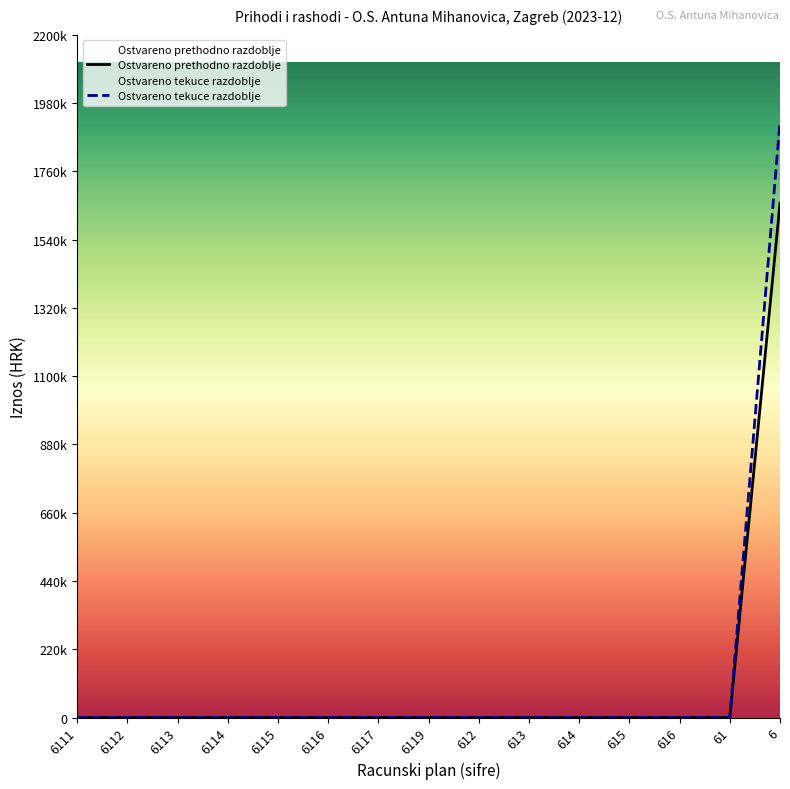

At 6116, list the series in order from largest to smallest.

Ostvareno prethodno razdoblje, Ostvareno tekuce razdoblje